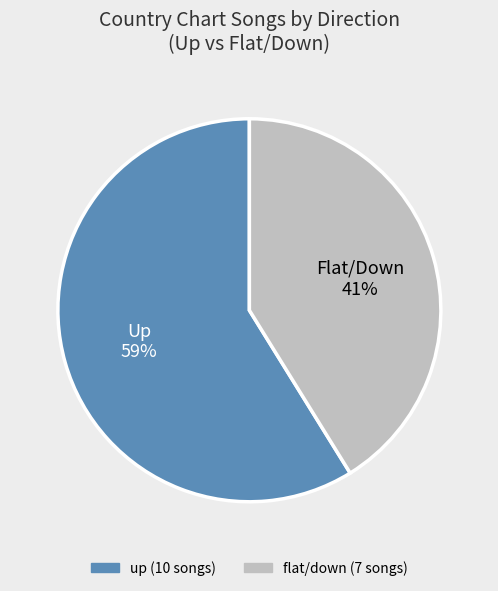

To the nearest percent, what is the difference between the largest and smallest slice percentages?

18%